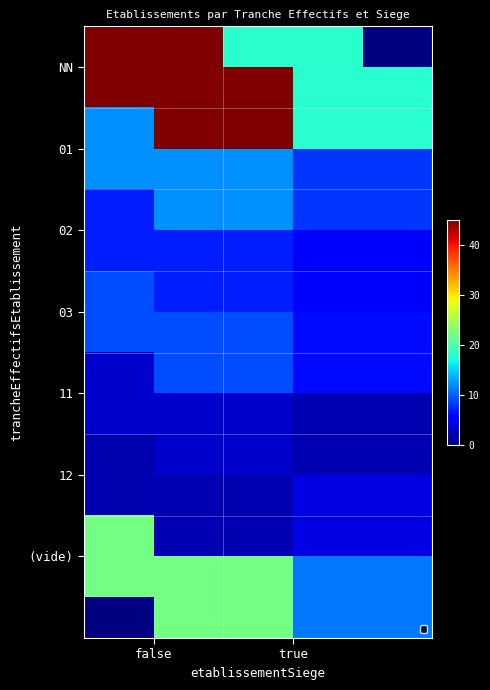

At which category does the chart reach its minimum across all series?

true